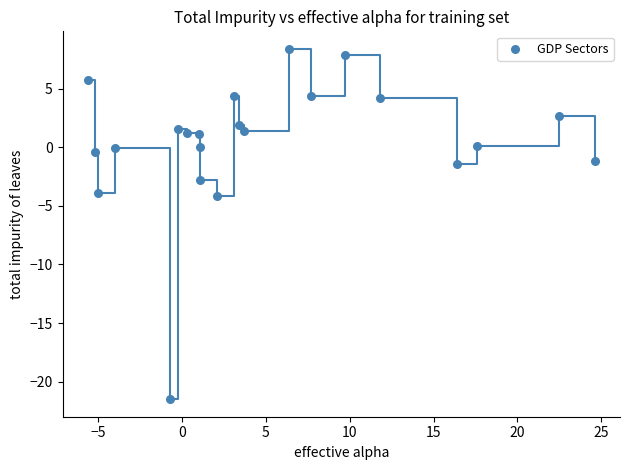

What is the range of Y values (max minus min)?

29.9